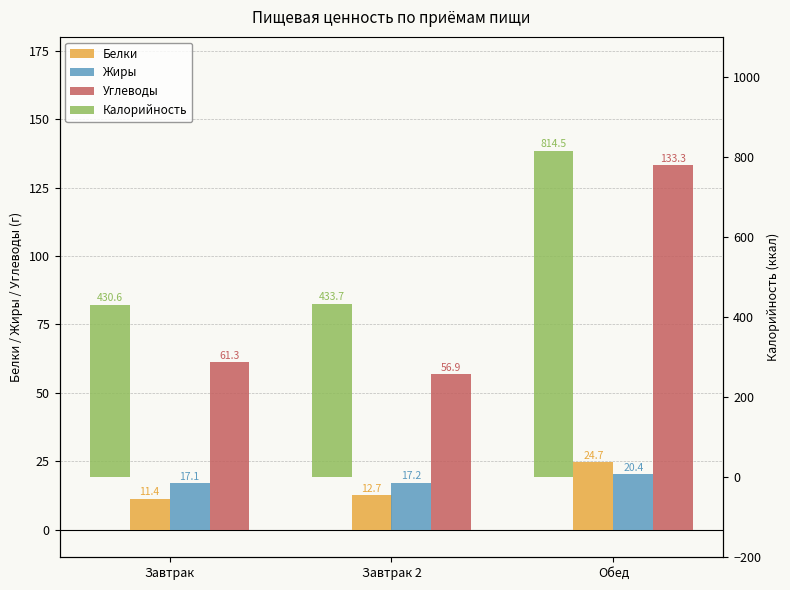

What is the label of the 3rd bar from the left?

Обед